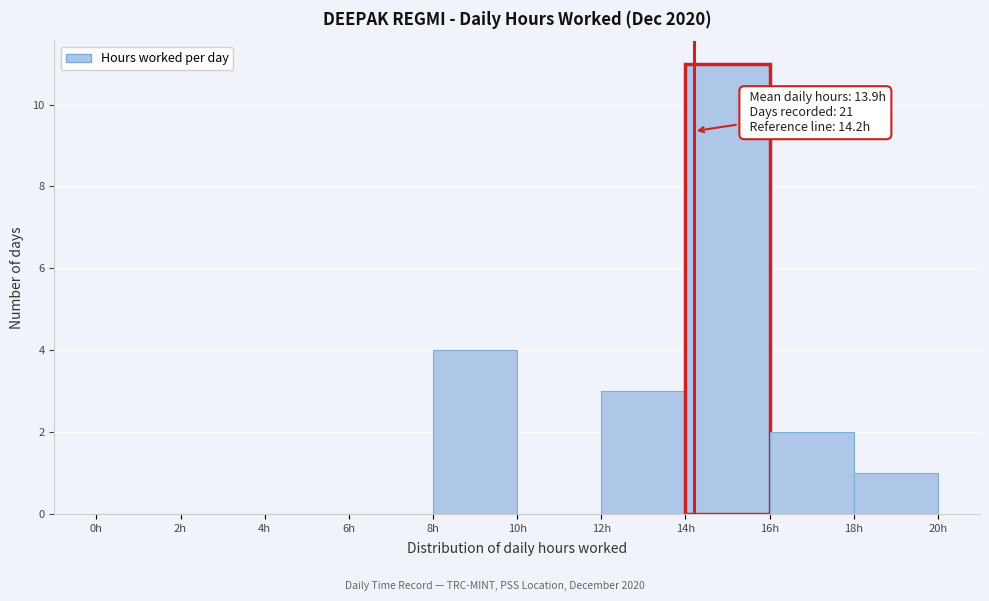

Which range on the x-axis has the tallest bar?

14 to 16